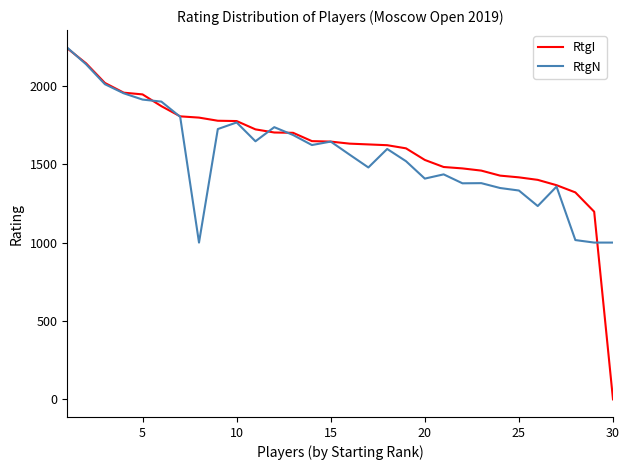

Which series has the widest spread of values?

RtgI